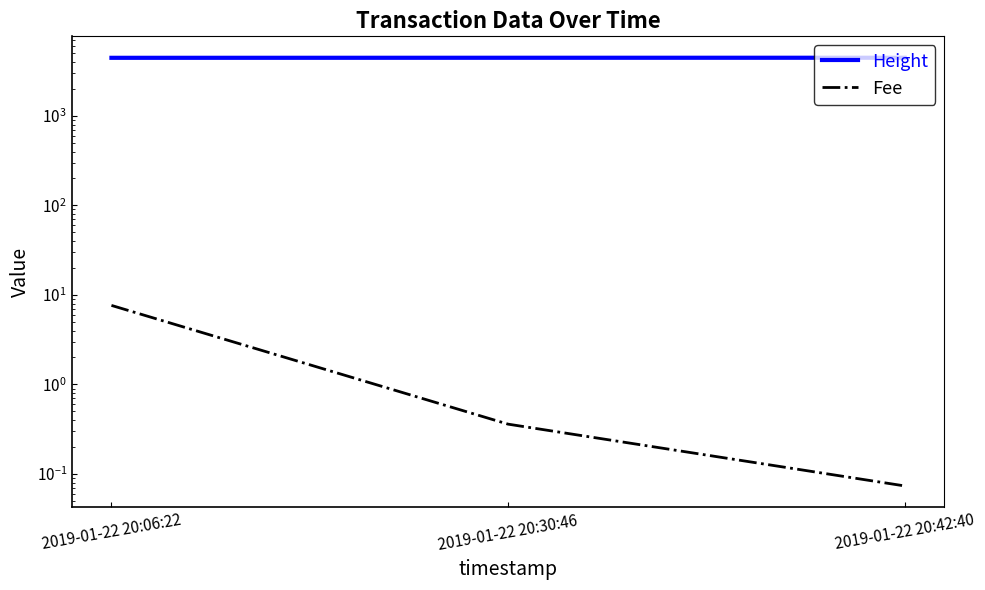

What is the label of the 1st point from the right?

2019-01-22 20:42:40